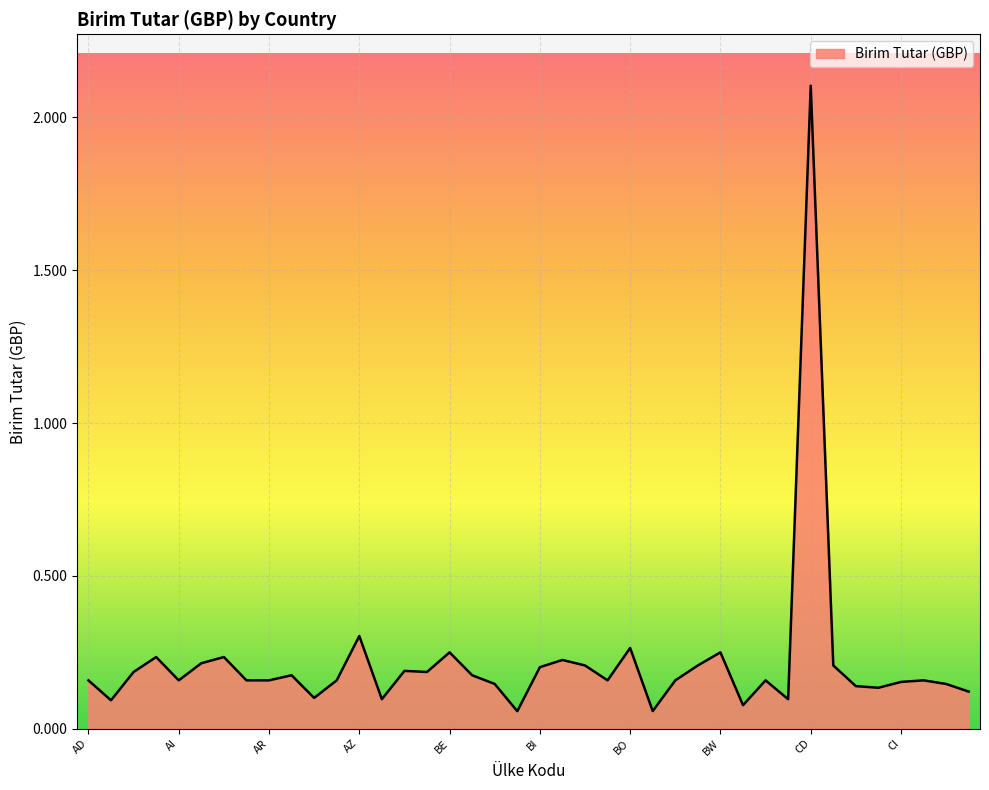

What is the difference between the maximum and minimum values?

2.0